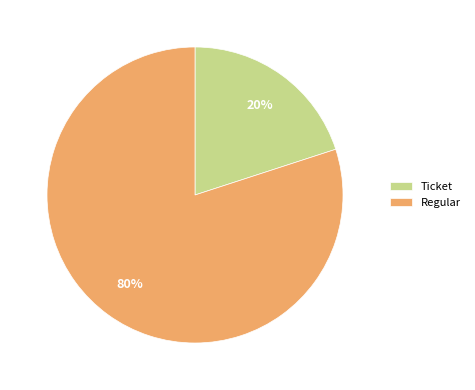

Is the sum of Regular and Ticket greater than half?

Yes